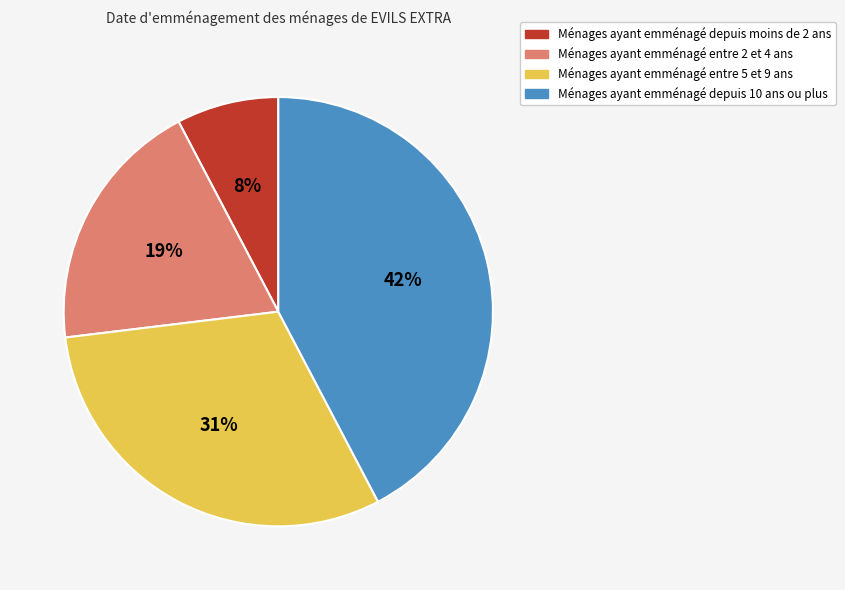

Does any single category account for the majority?

No